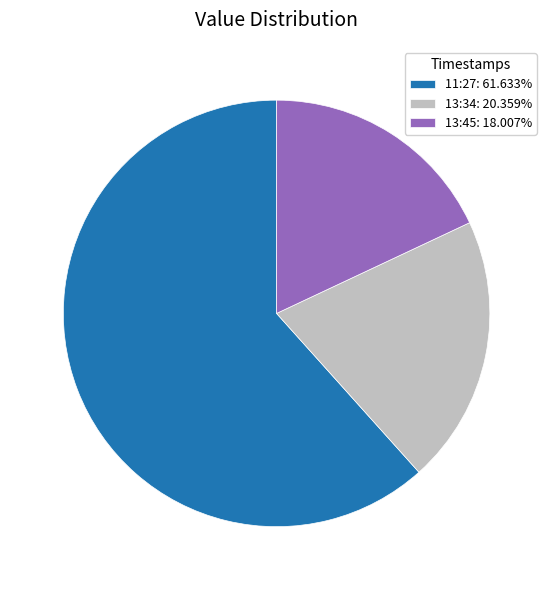

Approximately how many times larger is the value at 13:45: 18.007% compared to 13:34: 20.359%?

0.9